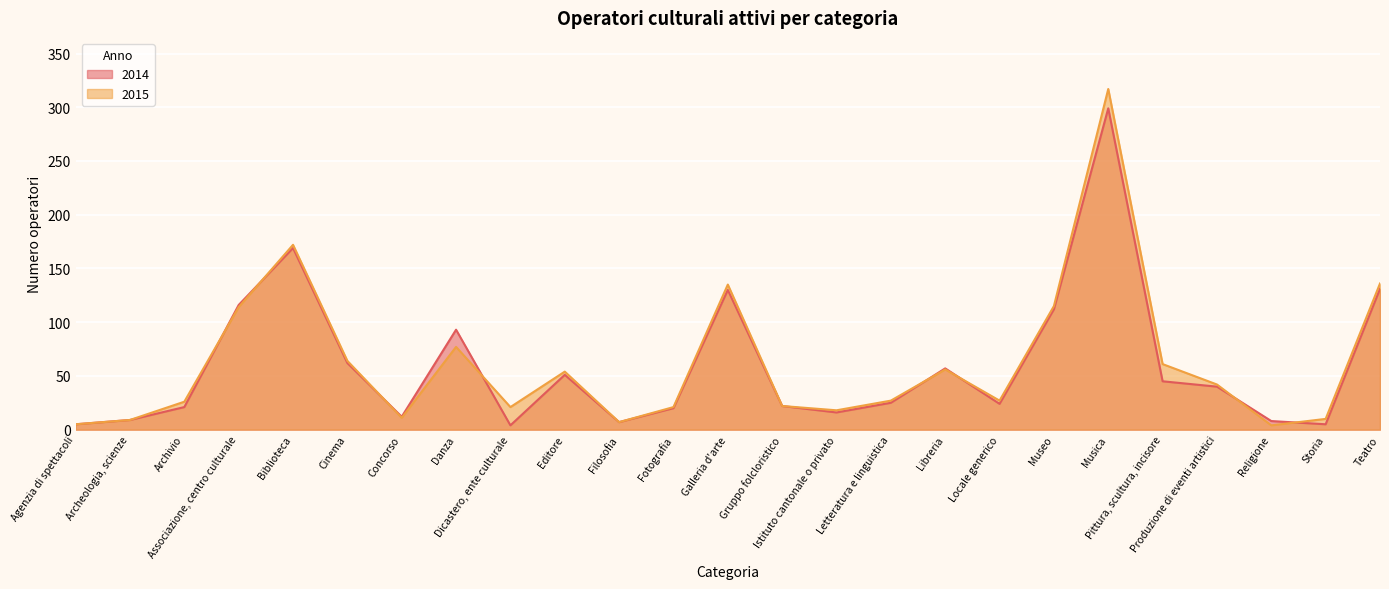

Which series ends up on top after the final intersection of 2014 and 2015?

2015